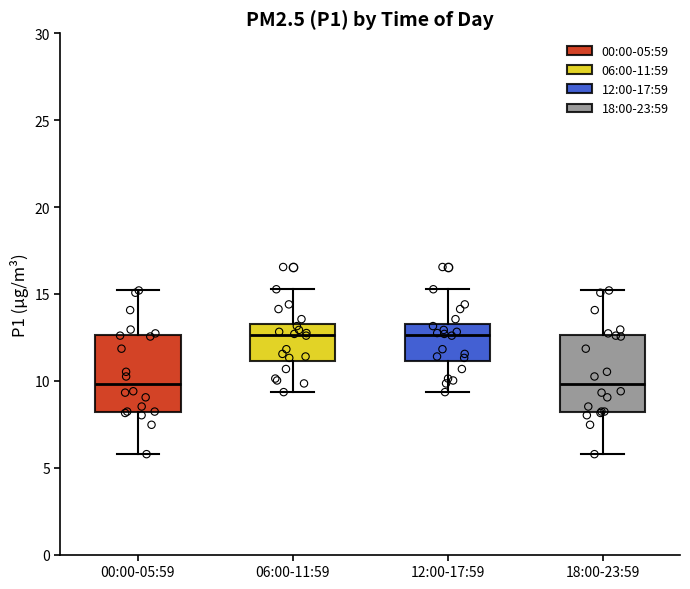

Where is the lower edge of the box for 12:00-17:59 on the y-axis? The values are not printed on the chart, so give them approximately, as read against the axis.

11.0